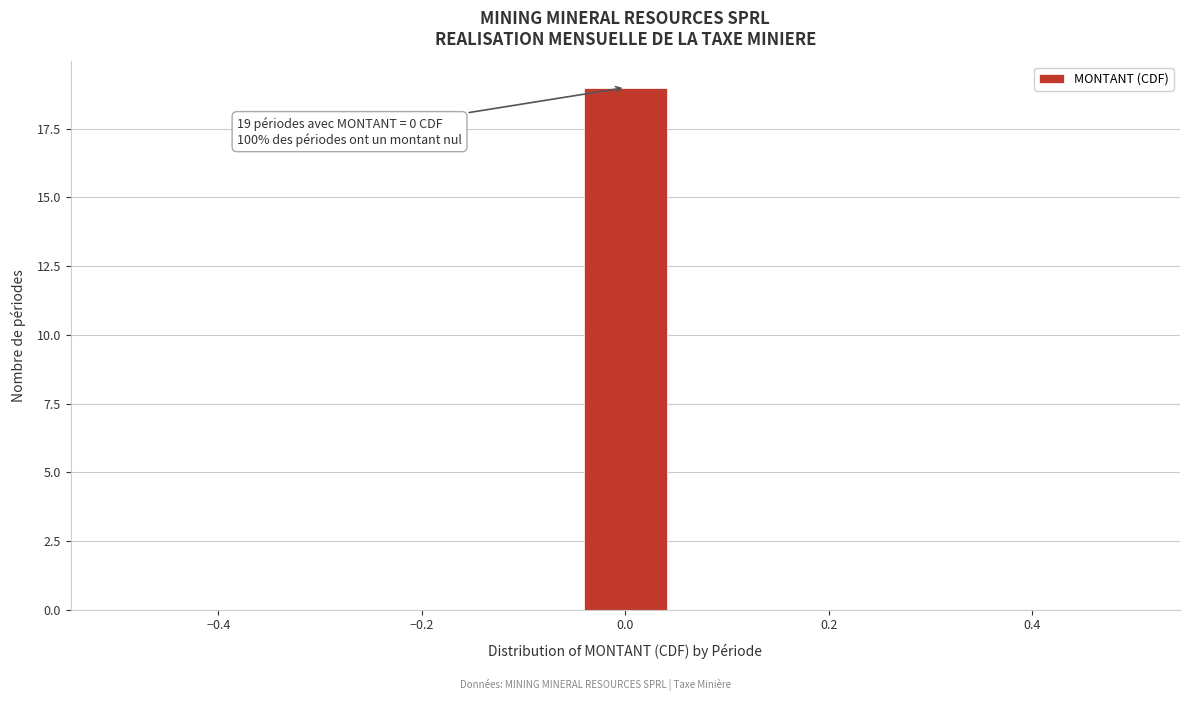

Which range on the x-axis has the tallest bar?

-0.04 to 0.04